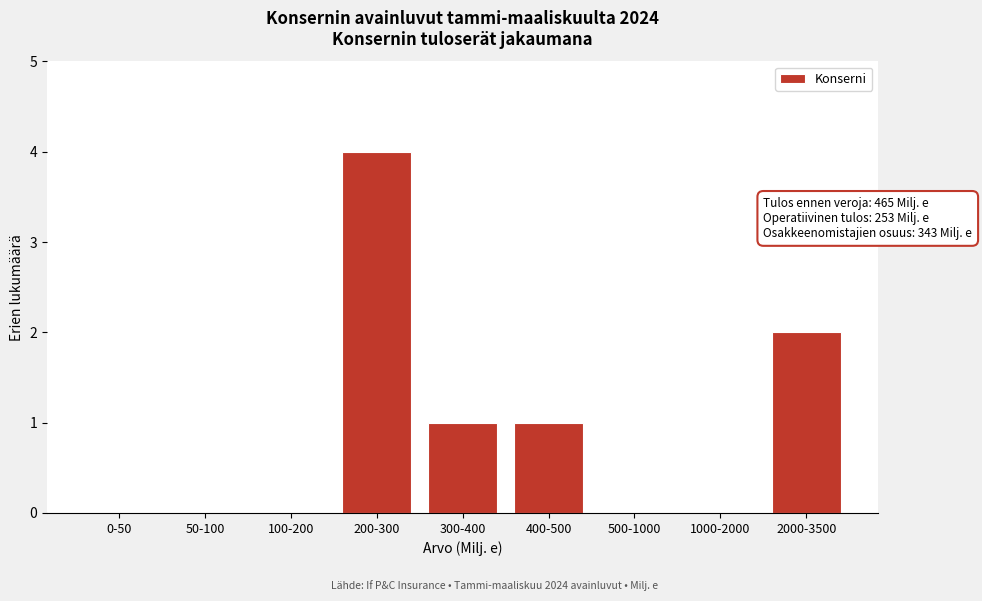

Reading left to right, transcribe all the data shown in this chart.

0-50=0	50-100=0	100-200=0	200-300=4	300-400=1	400-500=1	500-1000=0	1000-2000=0	2000-3500=2